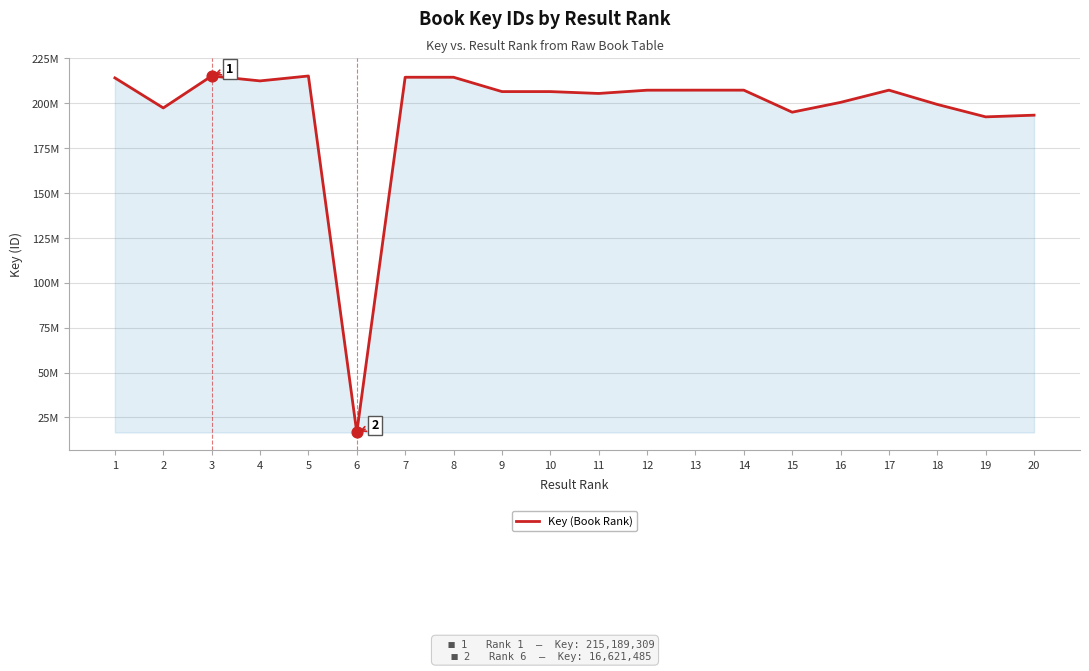

Approximately how many times larger is the value at 4 compared to 17?

1.0